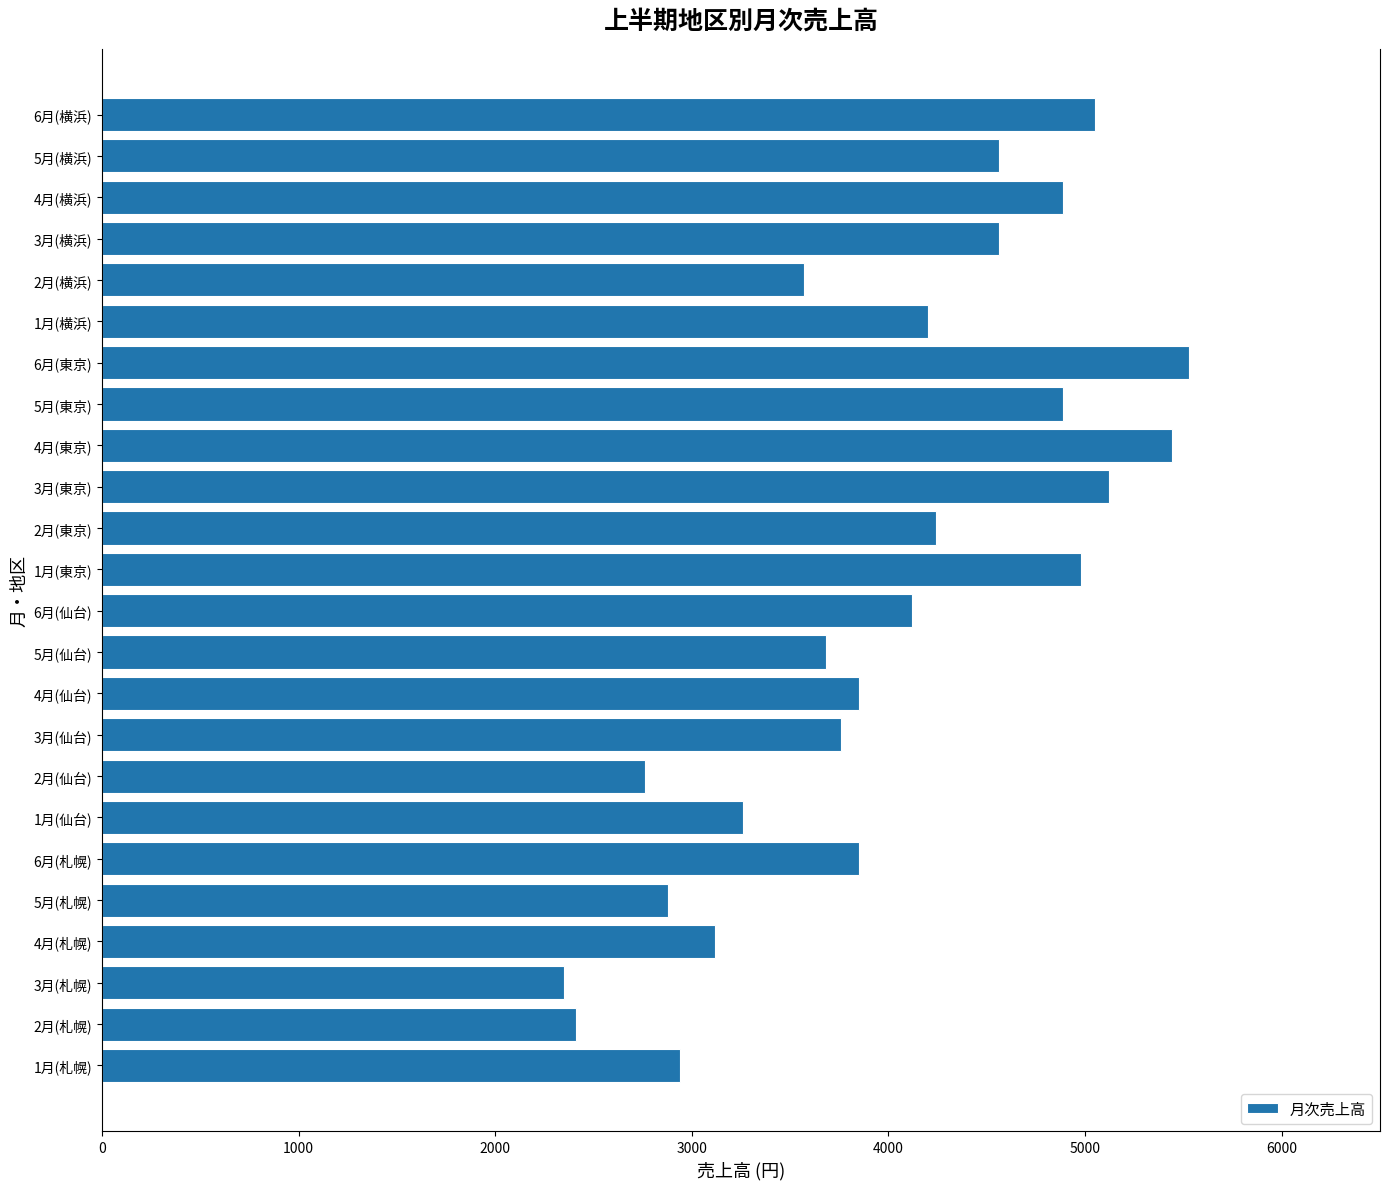

What is the sum of all values?

96010